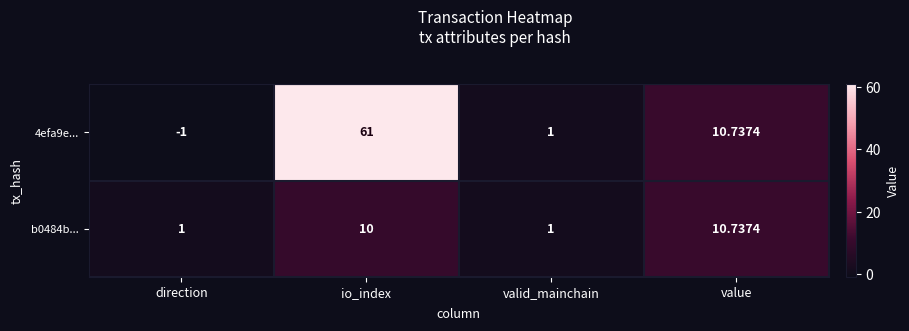

What is the total value across all series at value?

21.5